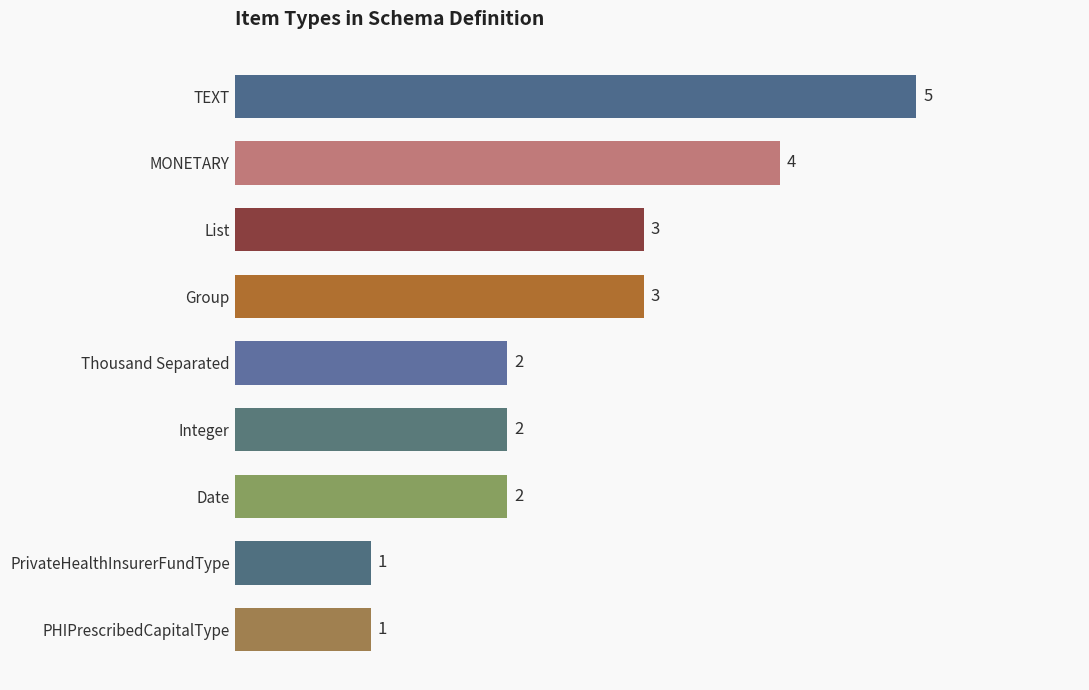

How many categories are shown in the chart?

9